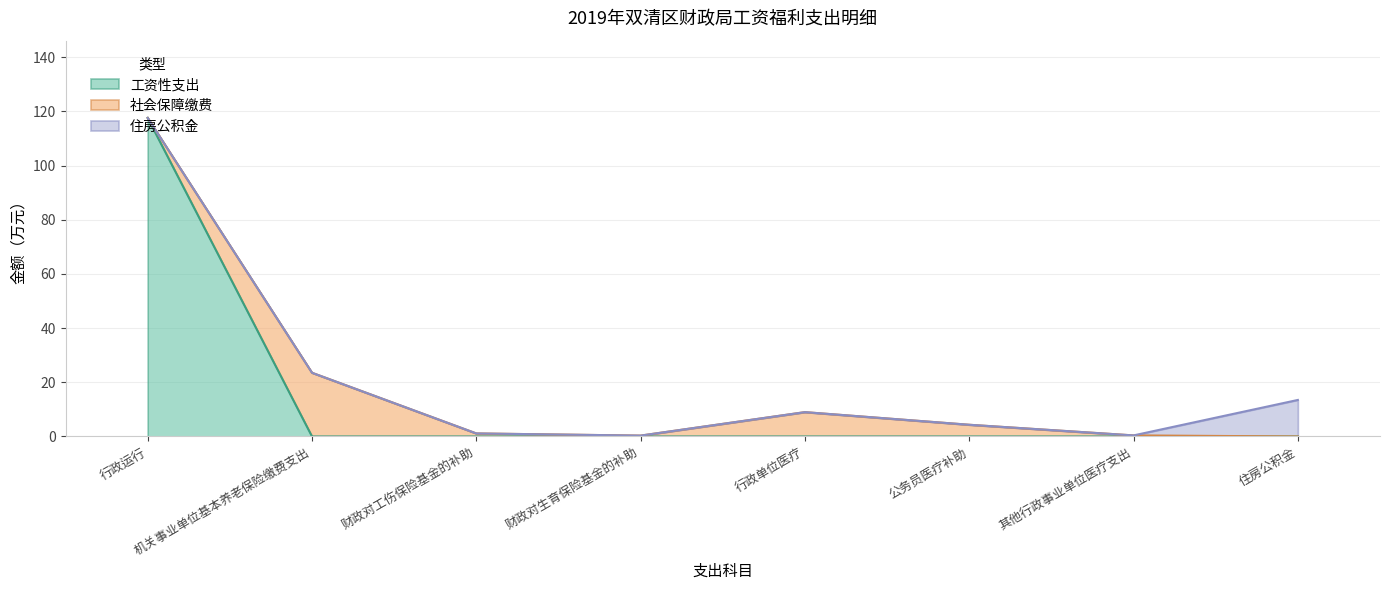

What are all the series names shown in the legend?

工资性支出, 社会保障缴费, 住房公积金